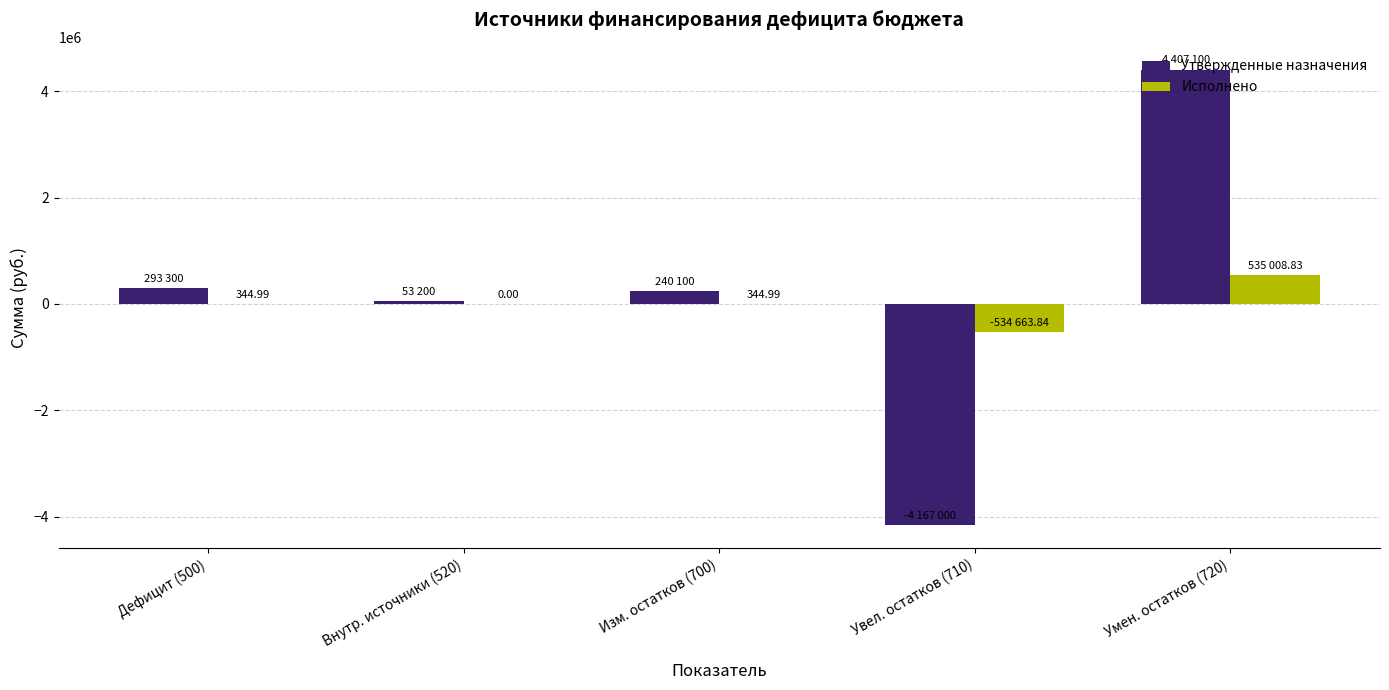

What is the sum of all Исполнено values?

1035.0